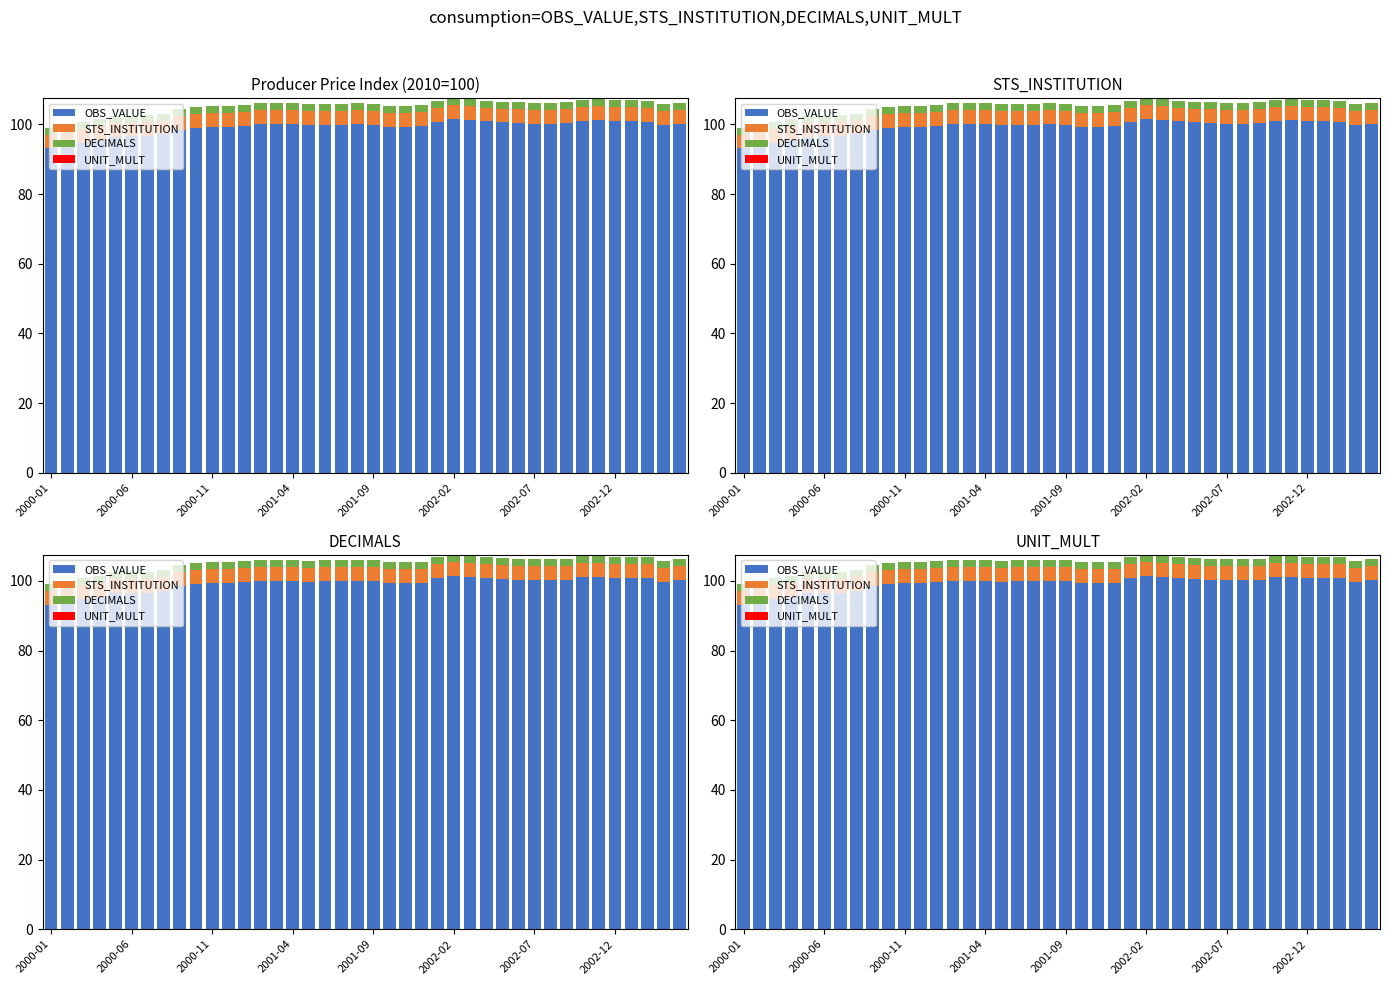

Which series changed the most between 14 and 29?

OBS_VALUE